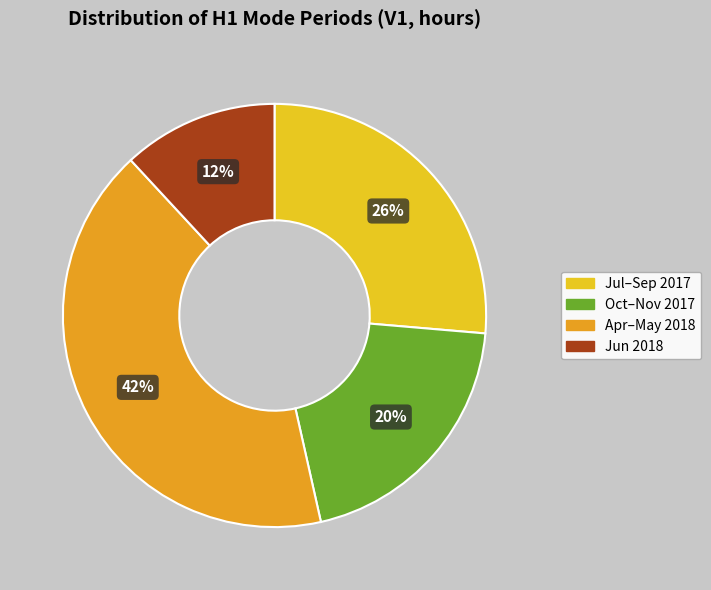

Is Jul–Sep 2017 the majority of the pie?

No